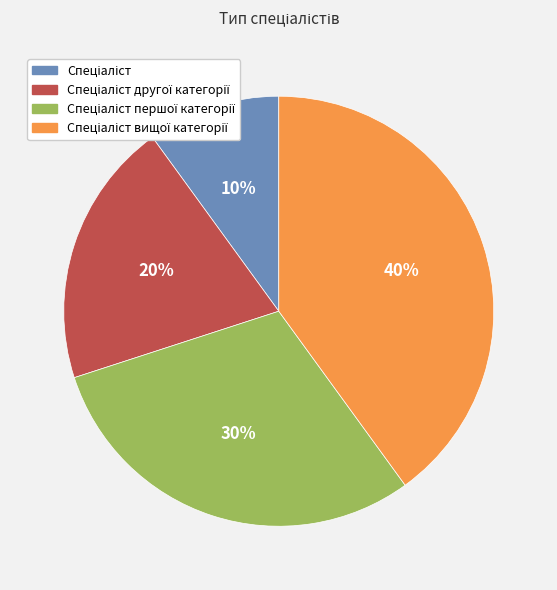

Count the number of slices in the pie.

4